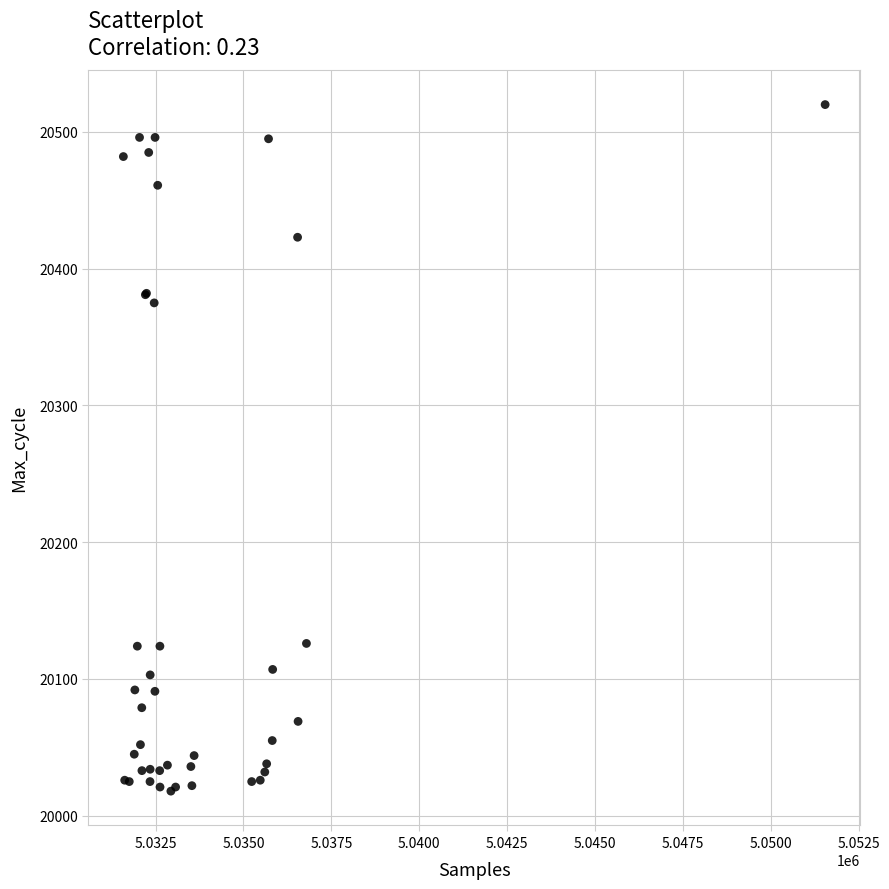

What Y value in the scatter plot is closest to 20269?

20375